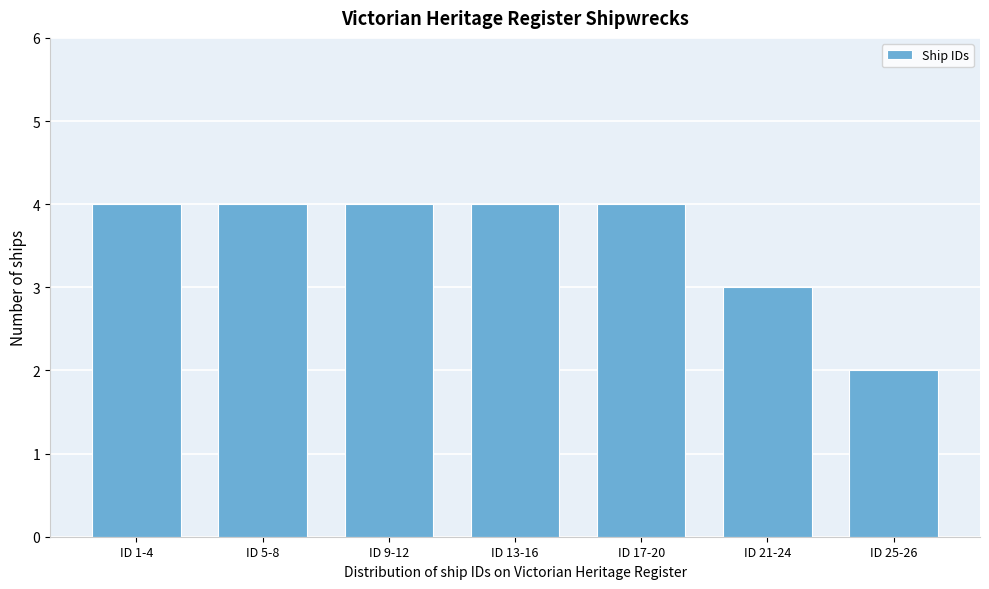

Reading left to right, what are all the values shown in this chart?

4	4	4	4	4	3	2